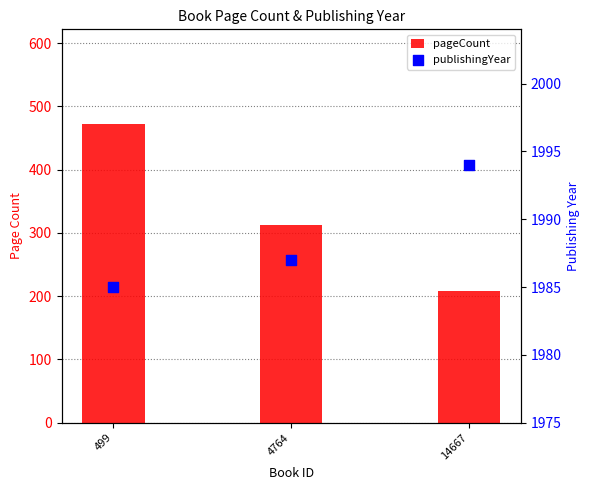

Which series has the widest spread of Y values?

pageCount